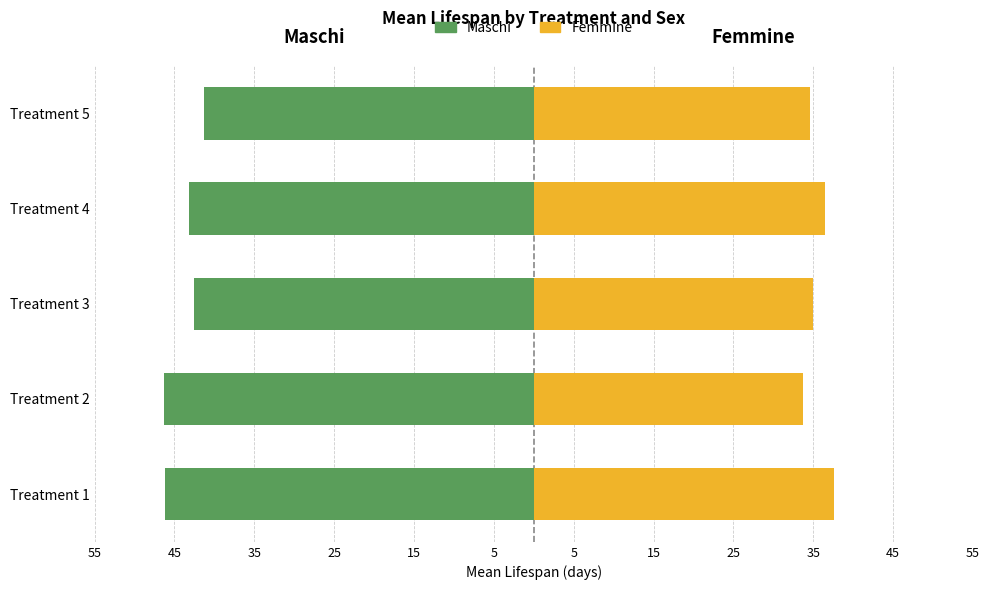

What is the value of the Femmine (Female) bar at the 1st from the left?

37.6